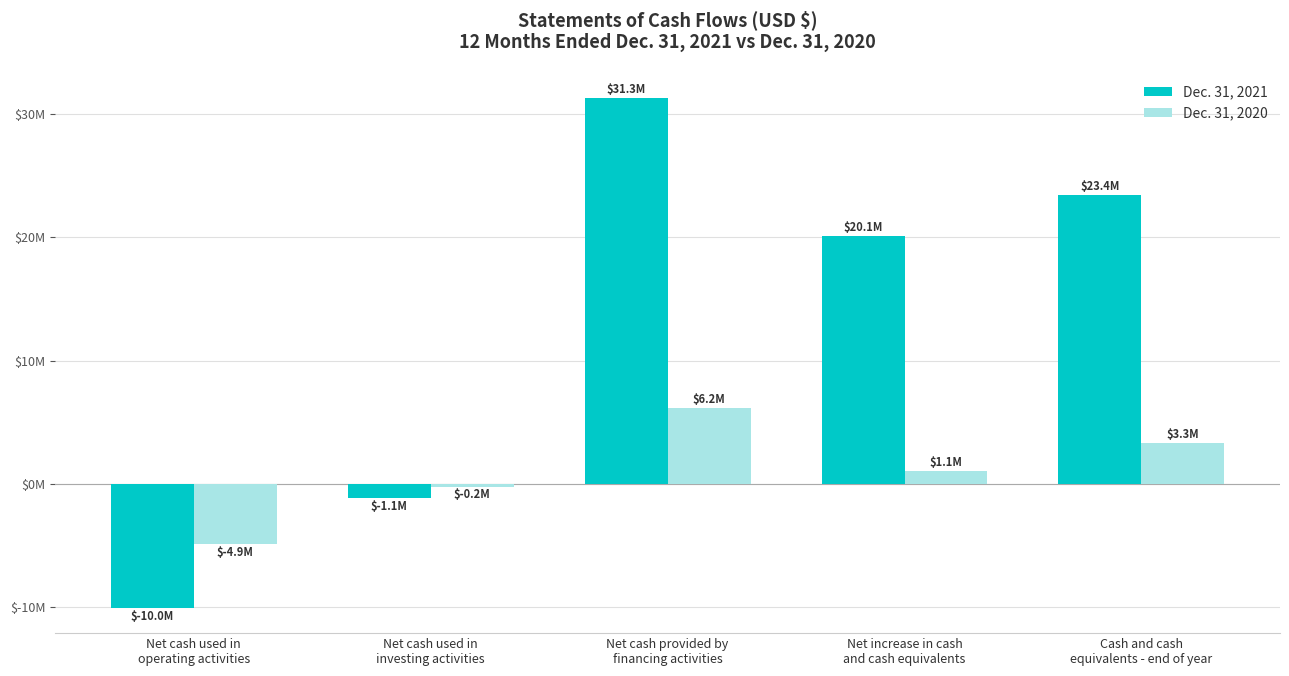

True or false: Dec. 31, 2020 has a value of 726731 at Net increase in cash
and cash equivalents.

False